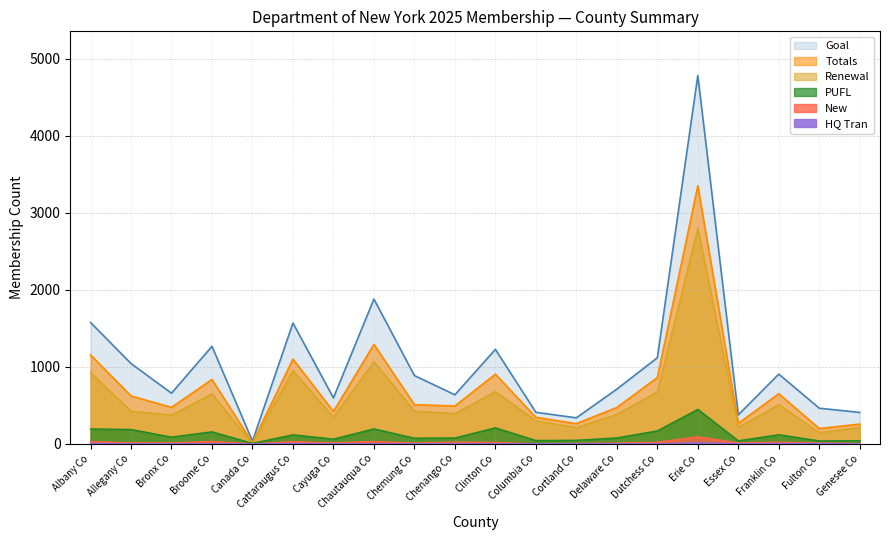

How many data points in PUFL are above 87?

9